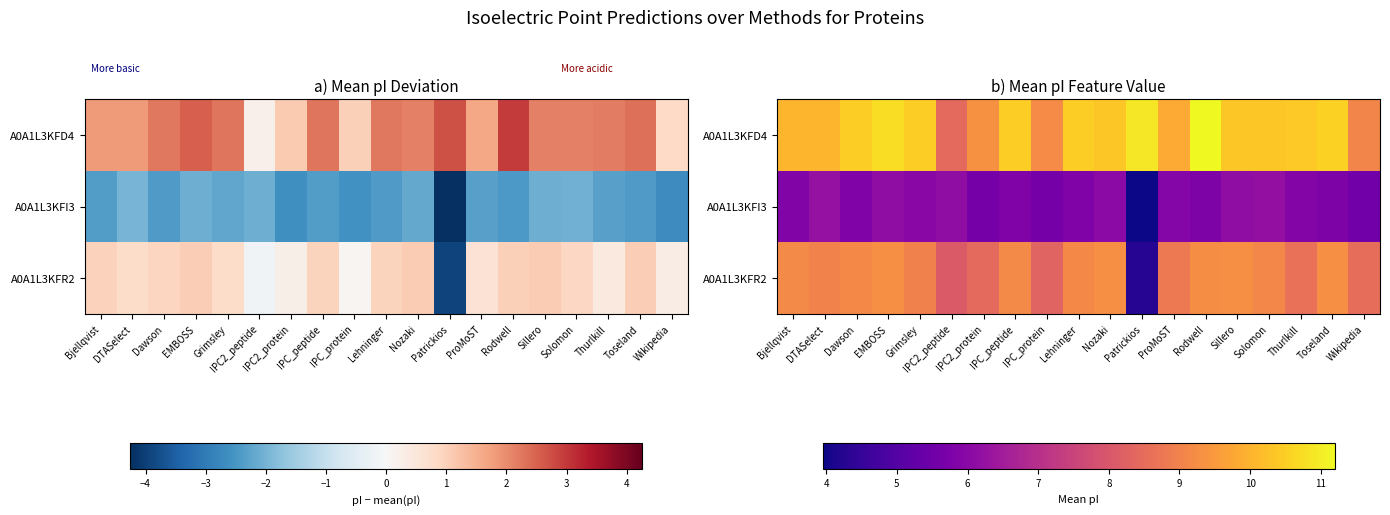

Which has a higher value, Sillero or IPC_protein?

Sillero